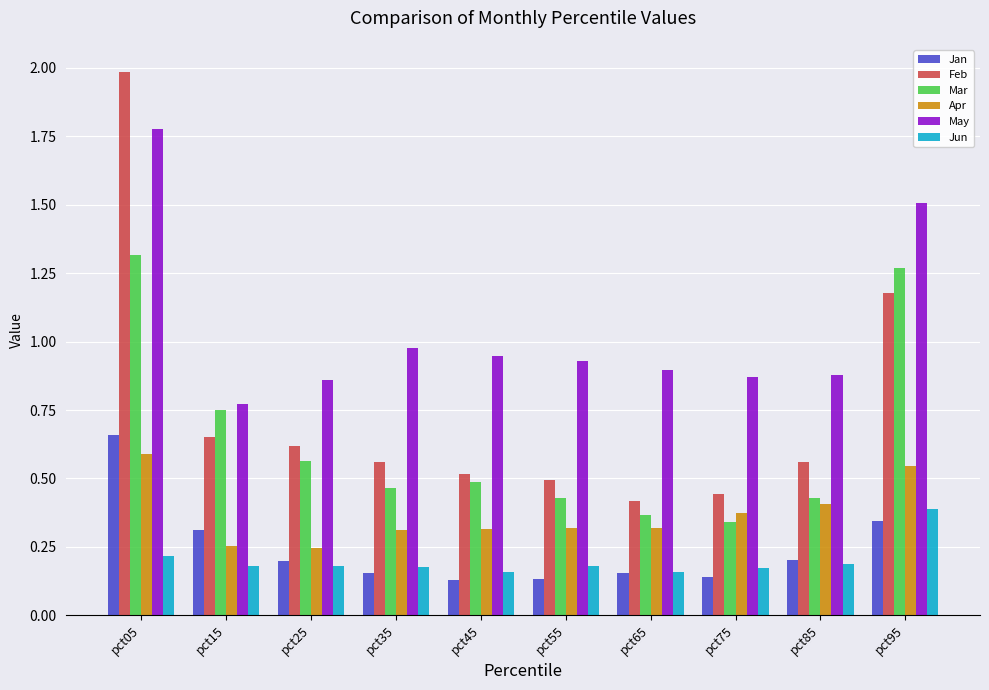

How many Mar values are between 0 and 1?

8